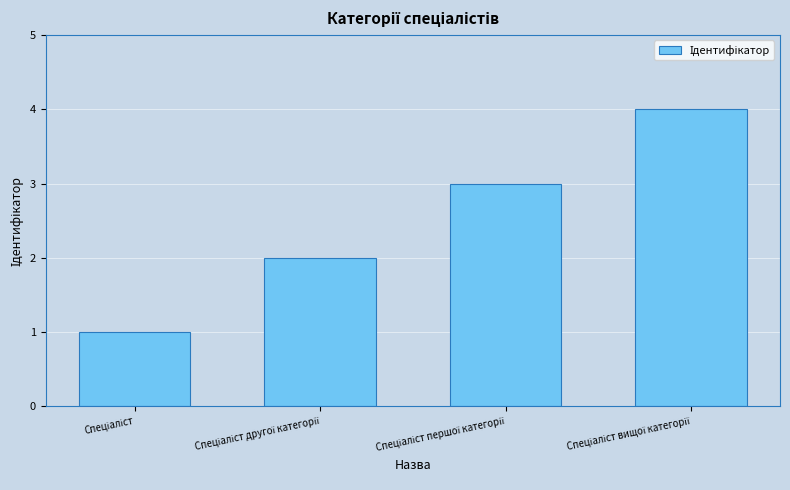

What is the sum of all values?

10